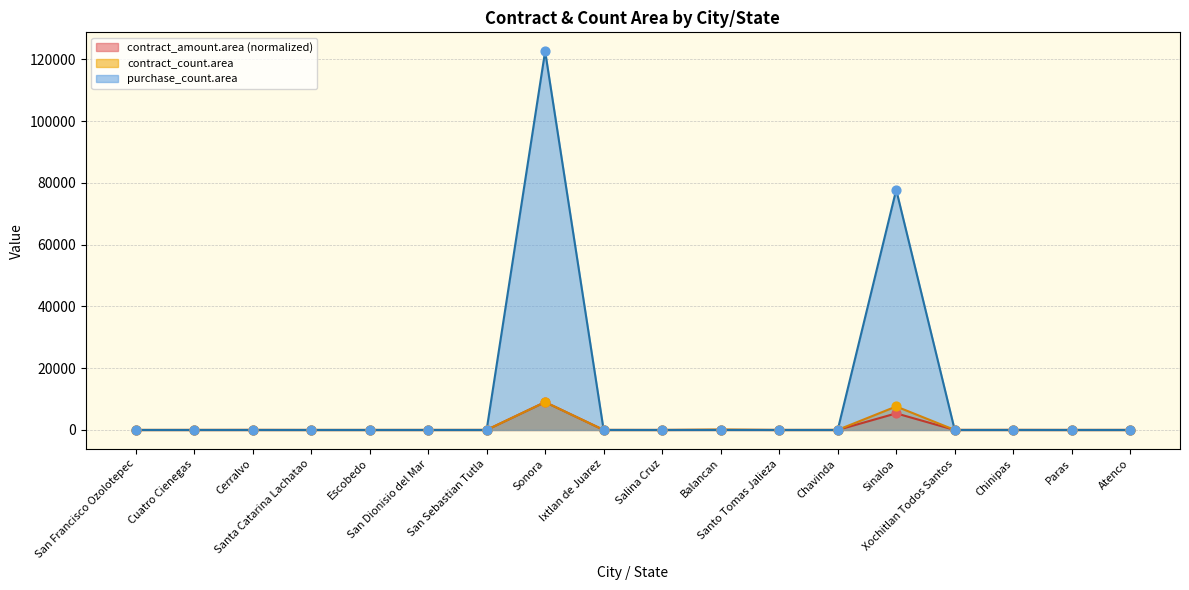

Is the value of contract_count.area at Sonora greater than the value of purchase_count.area at Cuatro Cienegas?

Yes